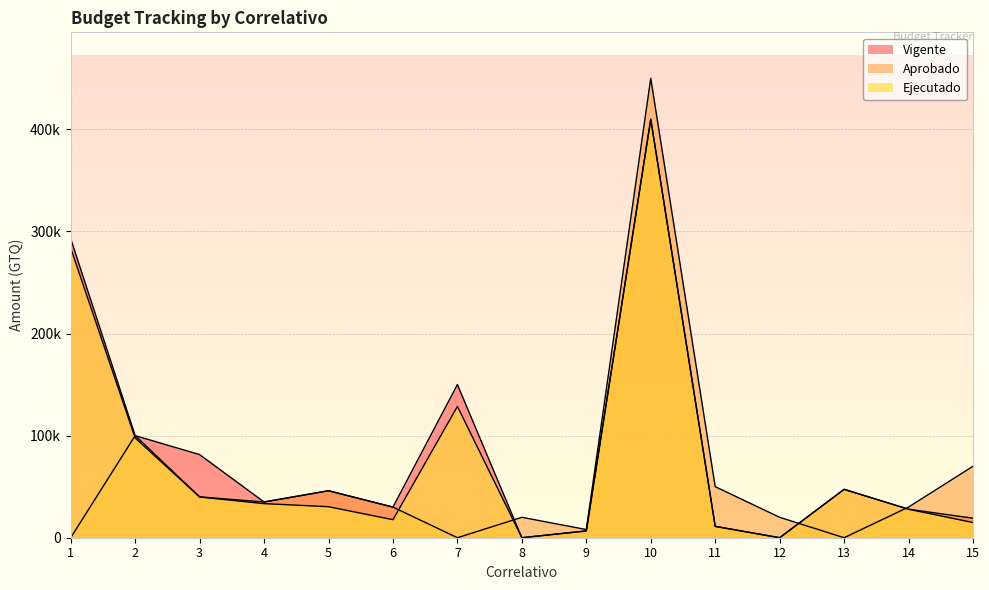

The Aprobado series shows 0.0 at 13. True or false?

True